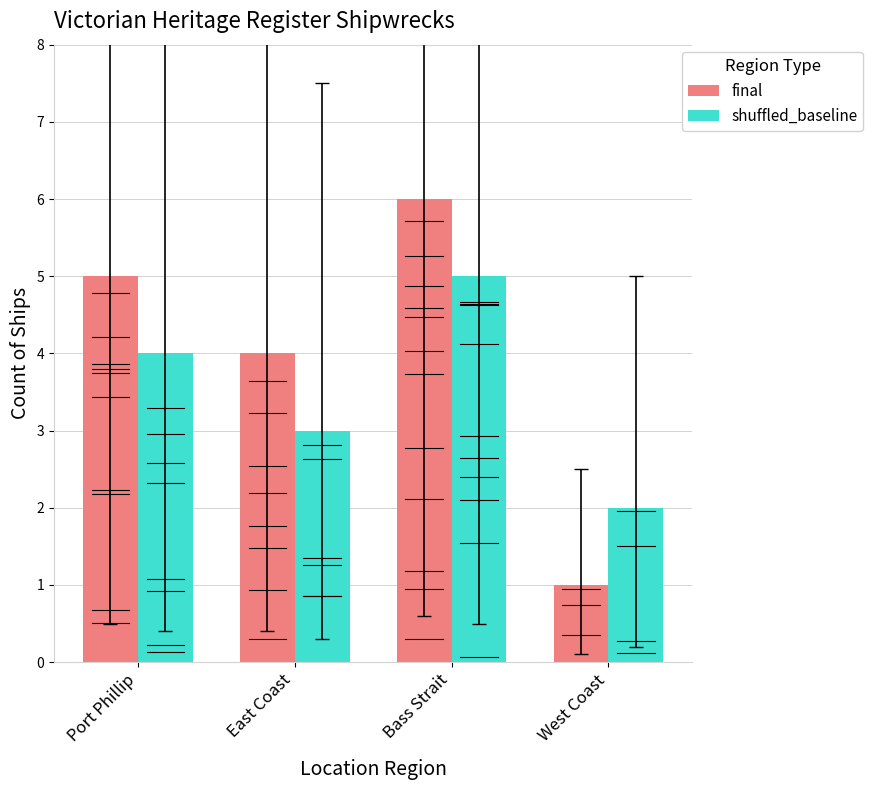

How many bars are there in each group?

2